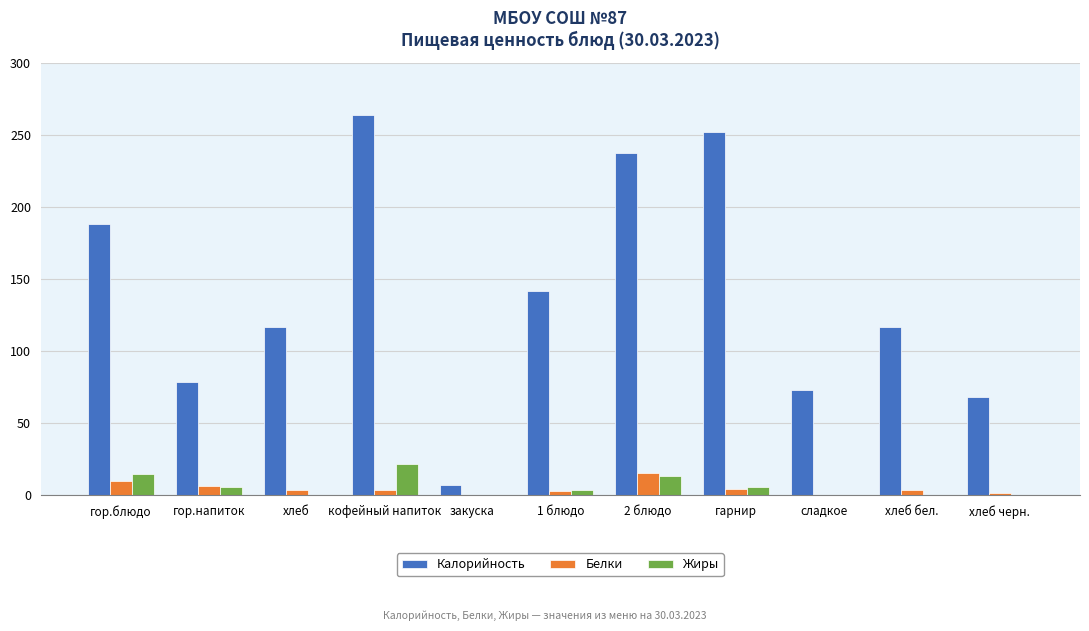

What is the difference between the Калорийность values at гор.напиток and кофейный напиток?

185.3